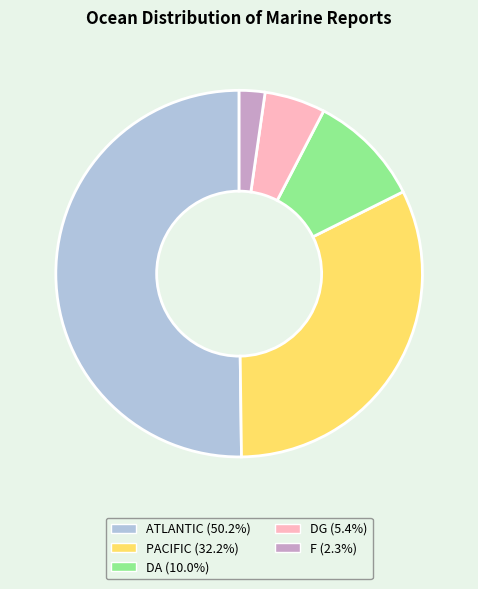

Is it true that PACIFIC is 32% of the pie?

True